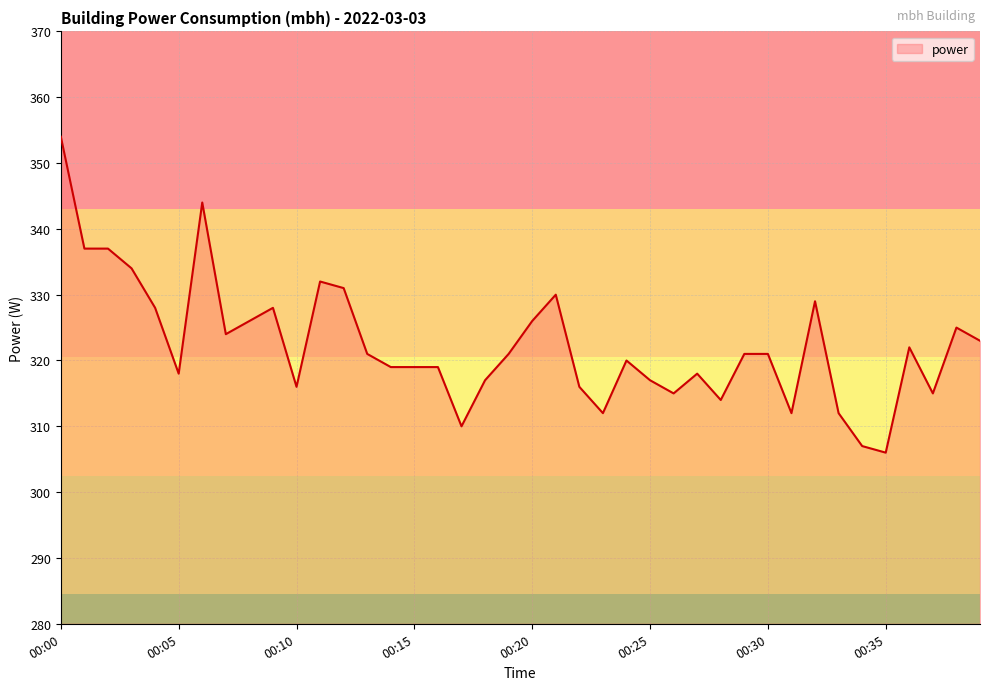

What is the smallest value displayed?

306